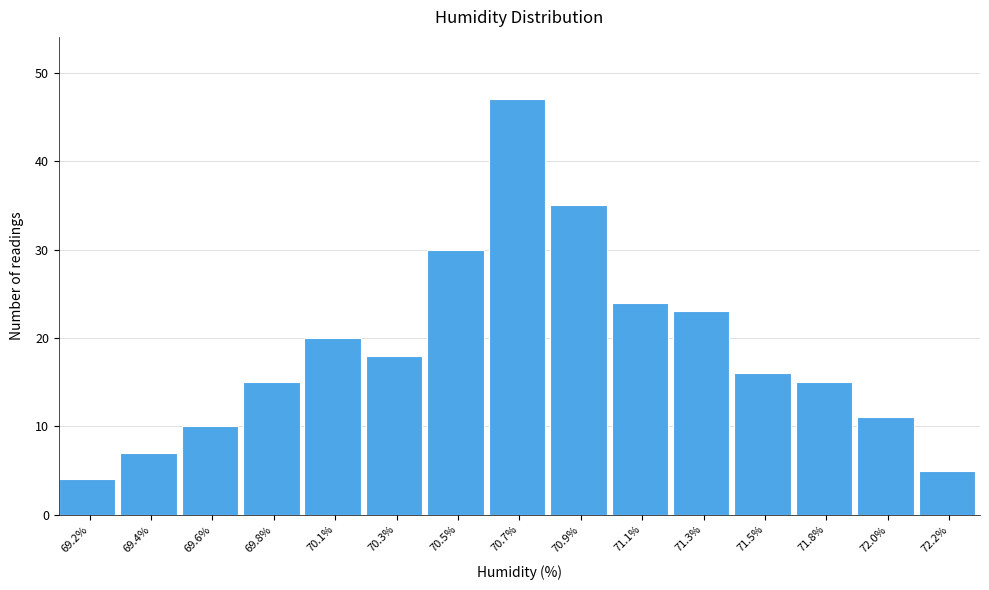

Reading left to right, list all the values displayed in this chart.

69.2%=4	69.4%=7	69.6%=10	69.8%=15	70.1%=20	70.3%=18	70.5%=30	70.7%=47	70.9%=35	71.1%=24	71.3%=23	71.5%=16	71.8%=15	72.0%=11	72.2%=5